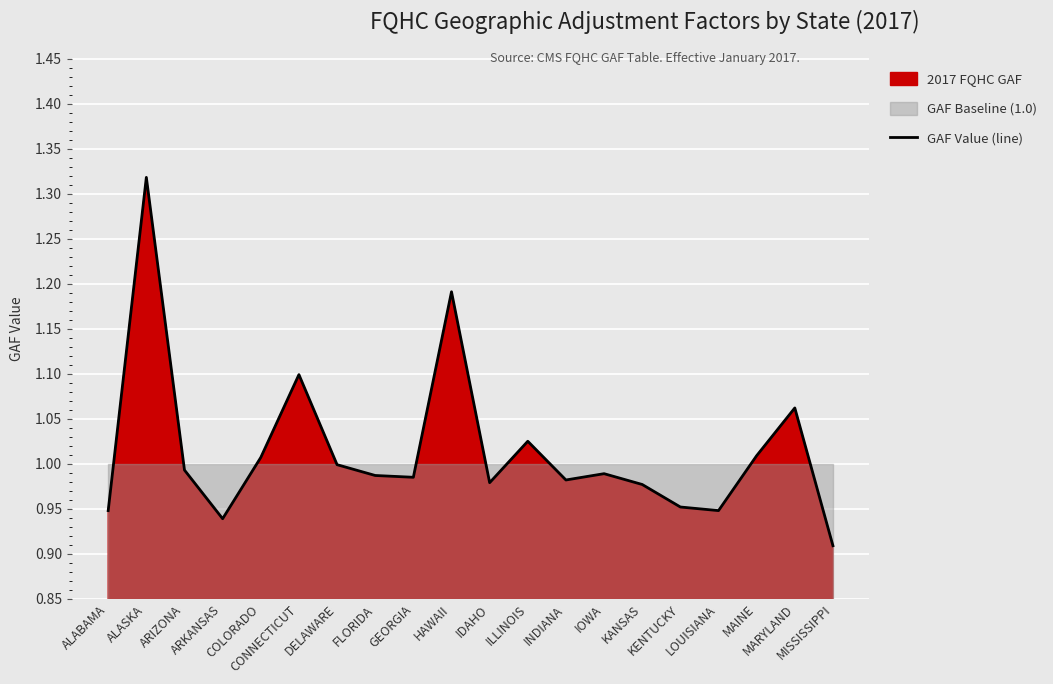

What position from the left is INDIANA?

13